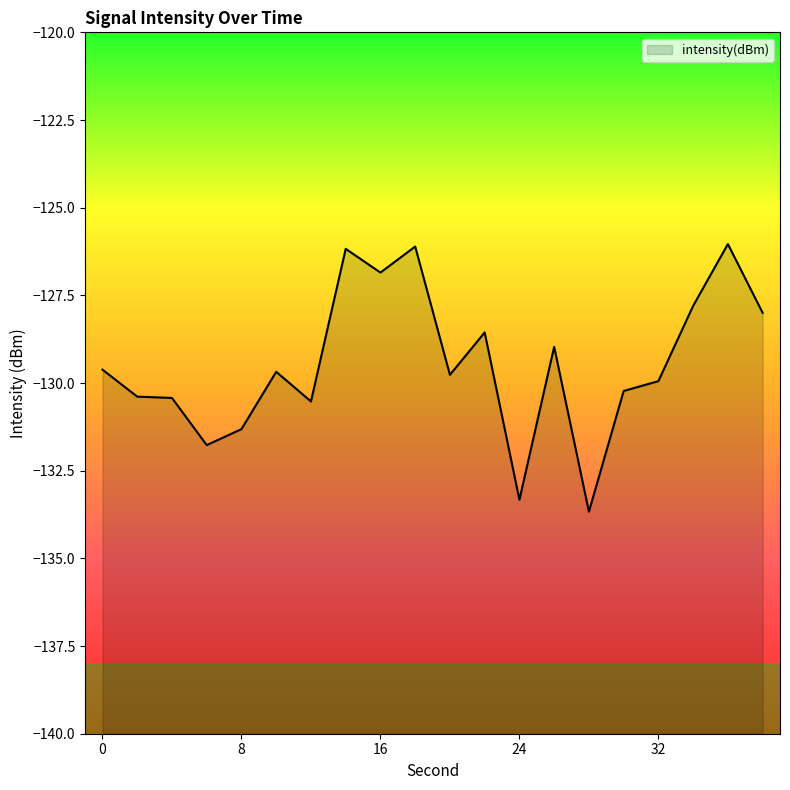

What is the minimum value shown in the chart?

-133.7